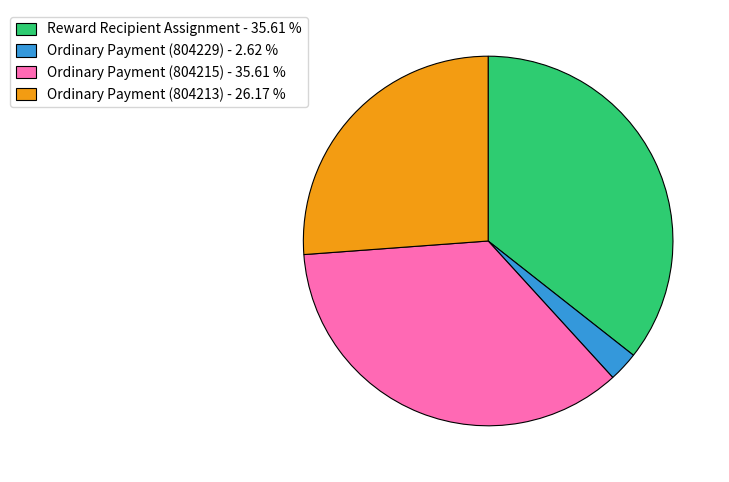

Count the number of slices in the pie.

4